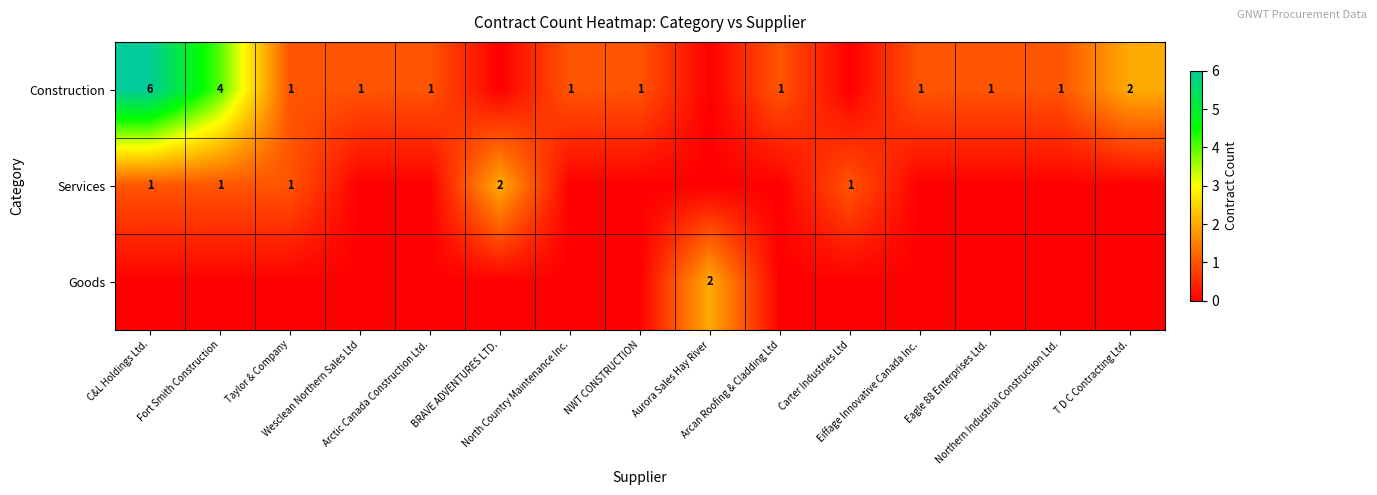

At which category does the chart reach its peak across all series?

C&L Holdings Ltd.